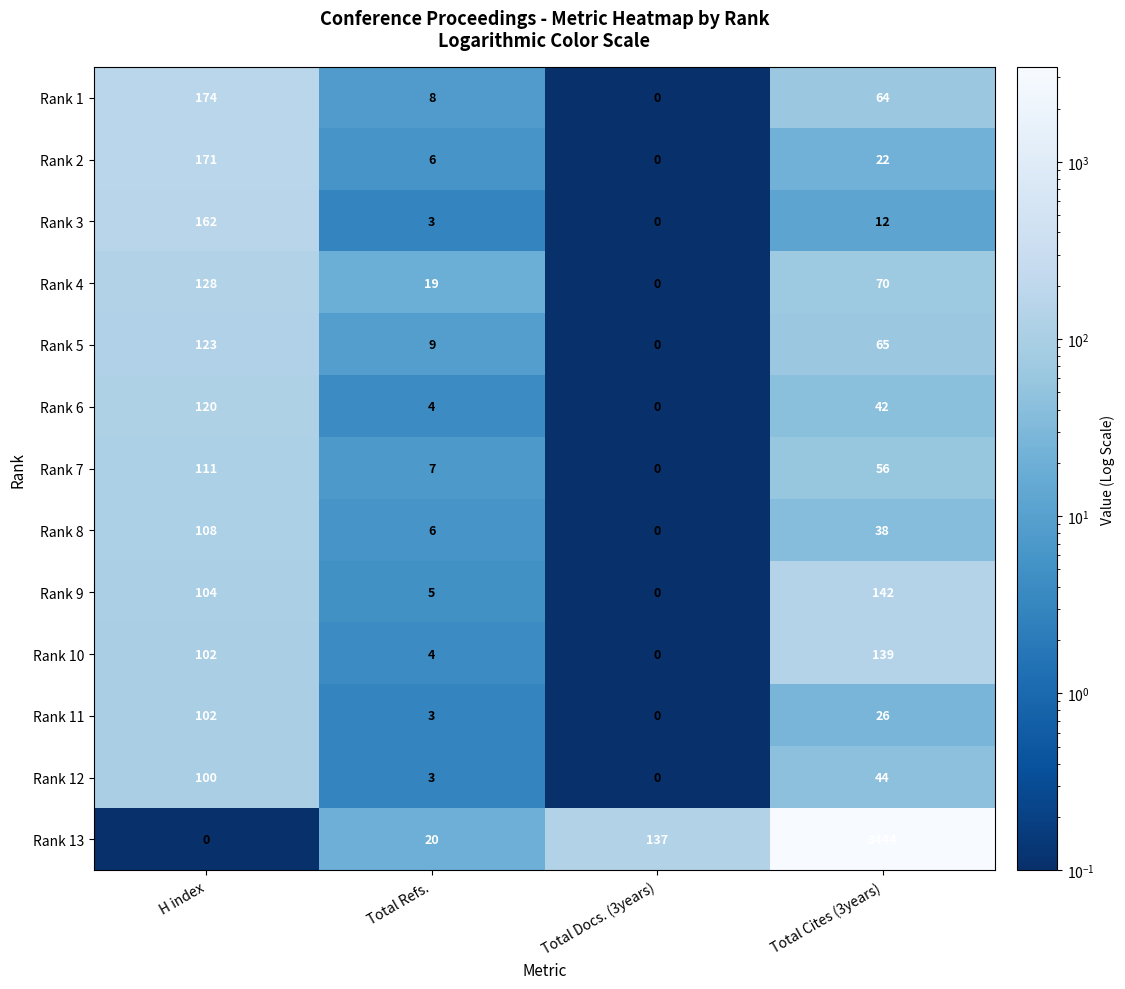

What is the difference between the maximum and second lowest values in the Rank 6 series?

116